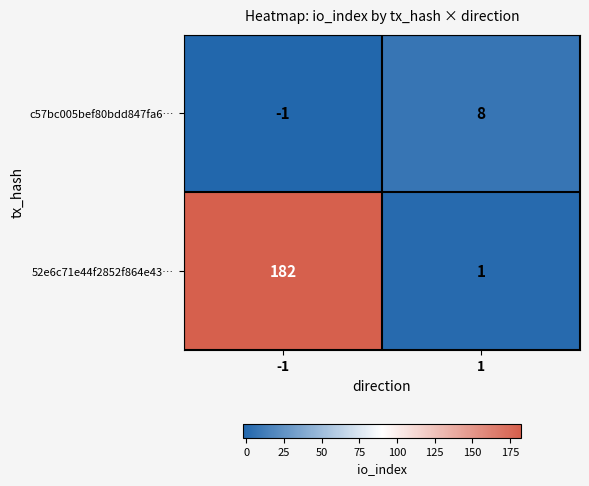

At how many categories does at least one series exceed 172?

1